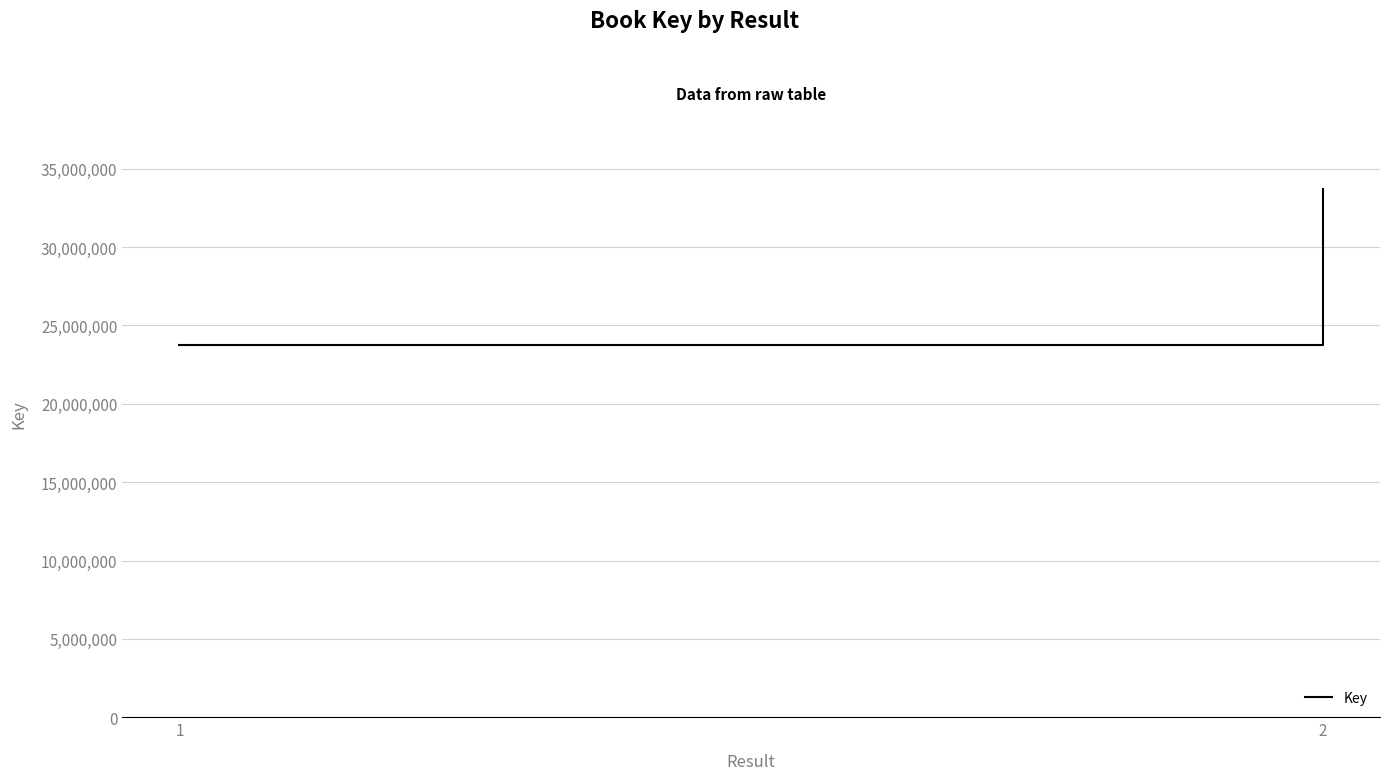

Does the chart display data point markers on the line(s)?

No